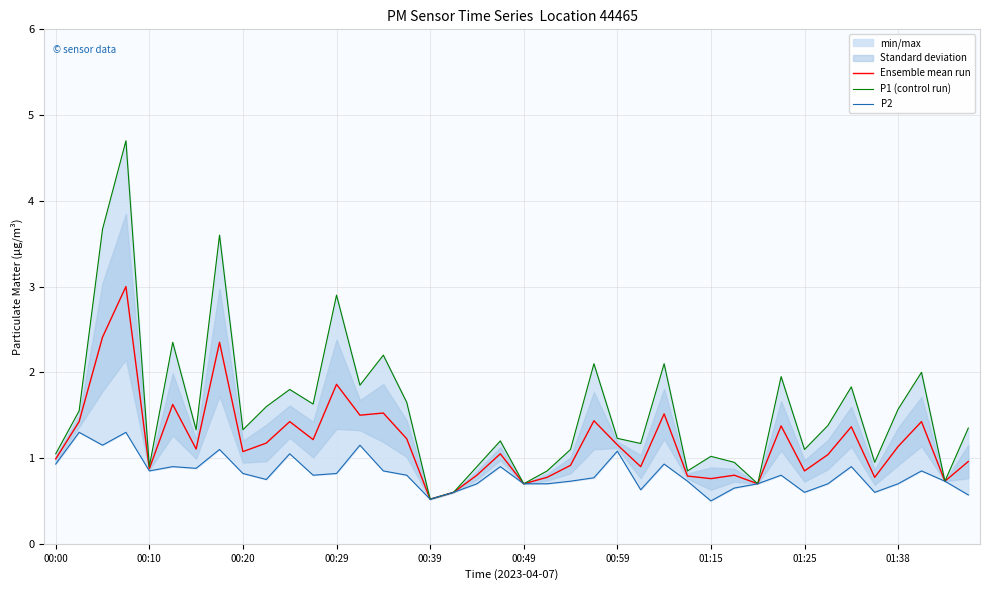

Is it true that Ensemble mean run equals 0.9 at 01:25?

True